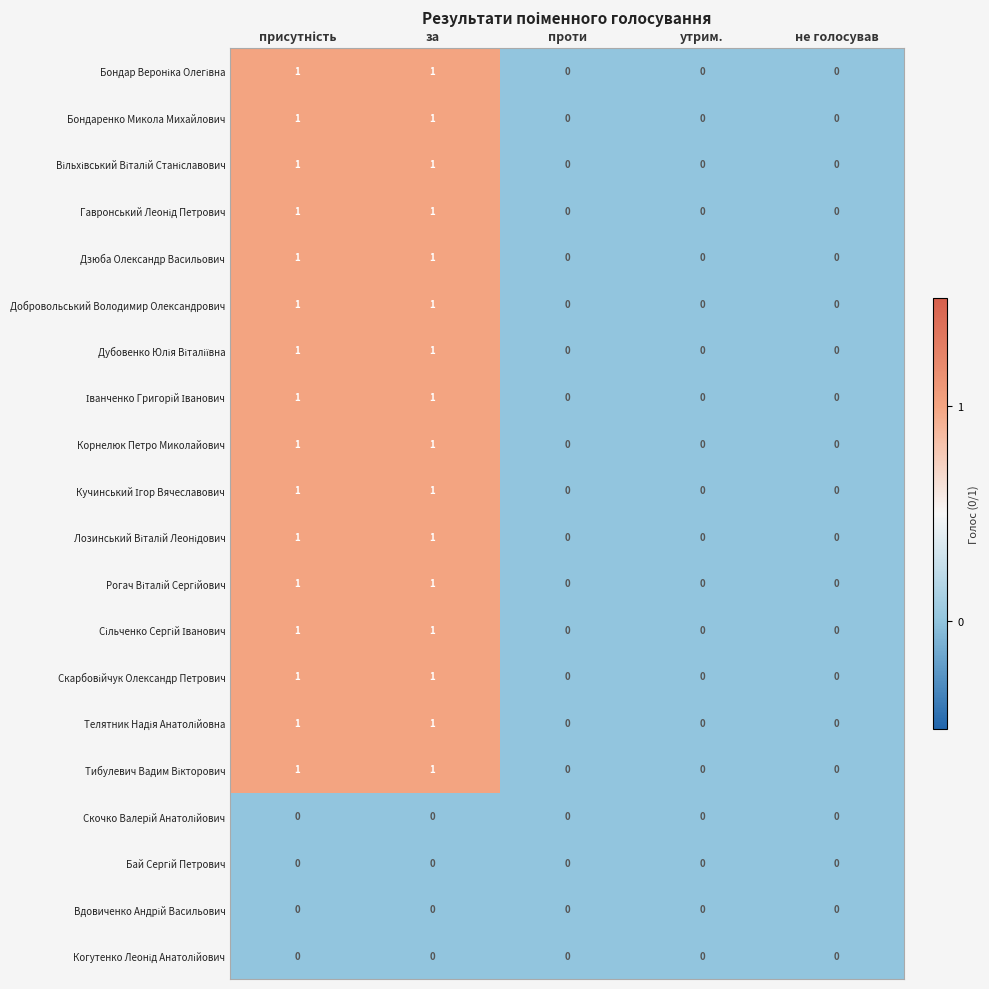

How many data points does each series have?

5